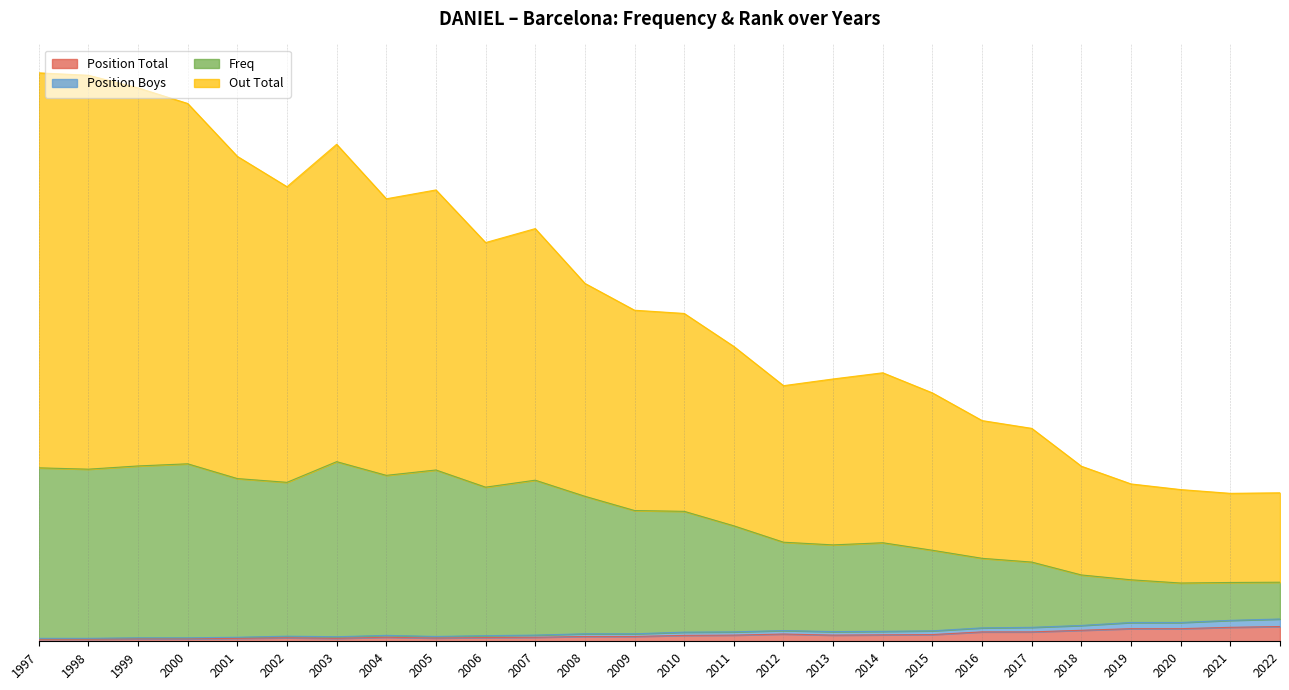

At which category does Position Boys reach its first local valley?

2003